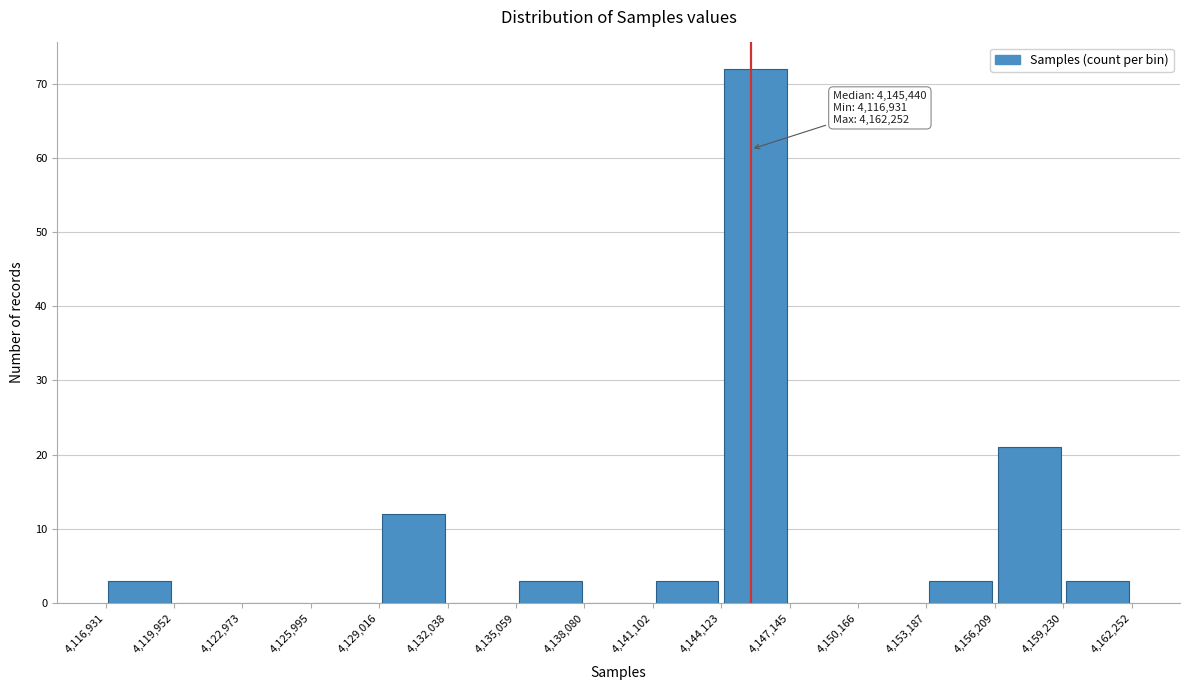

Over which range of the x-axis is the bar tallest?

4,144,123 to 4,147,145